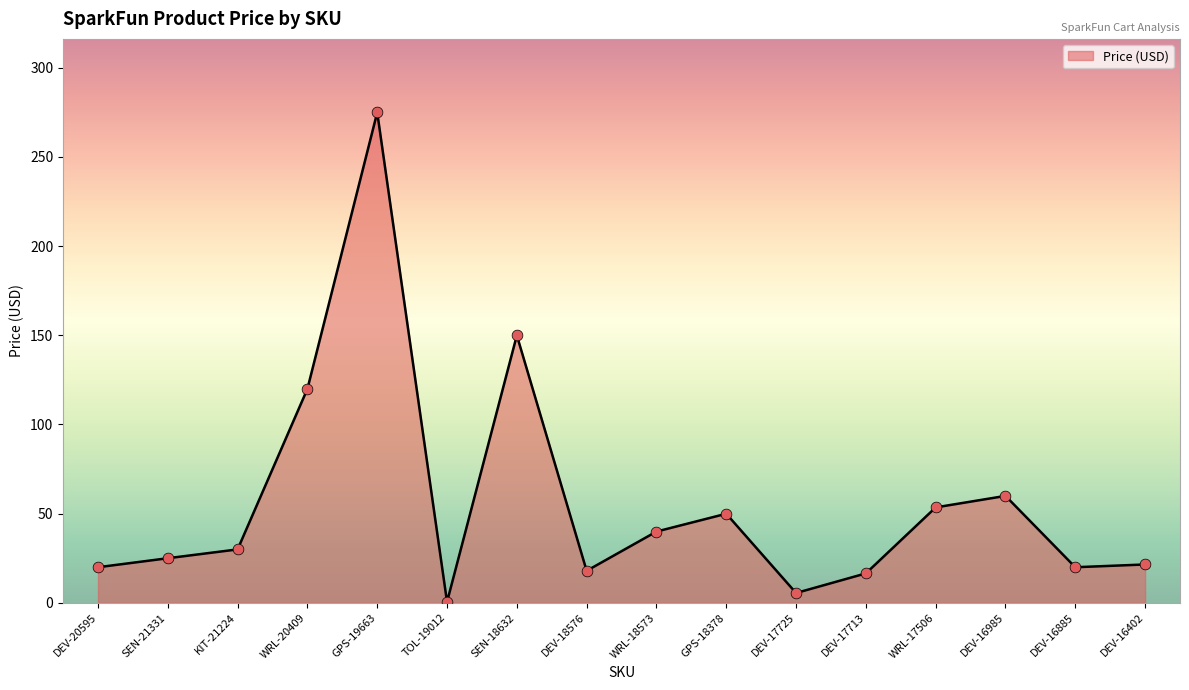

What is the ratio of the value at GPS-18378 to the value at SEN-18632?

0.3